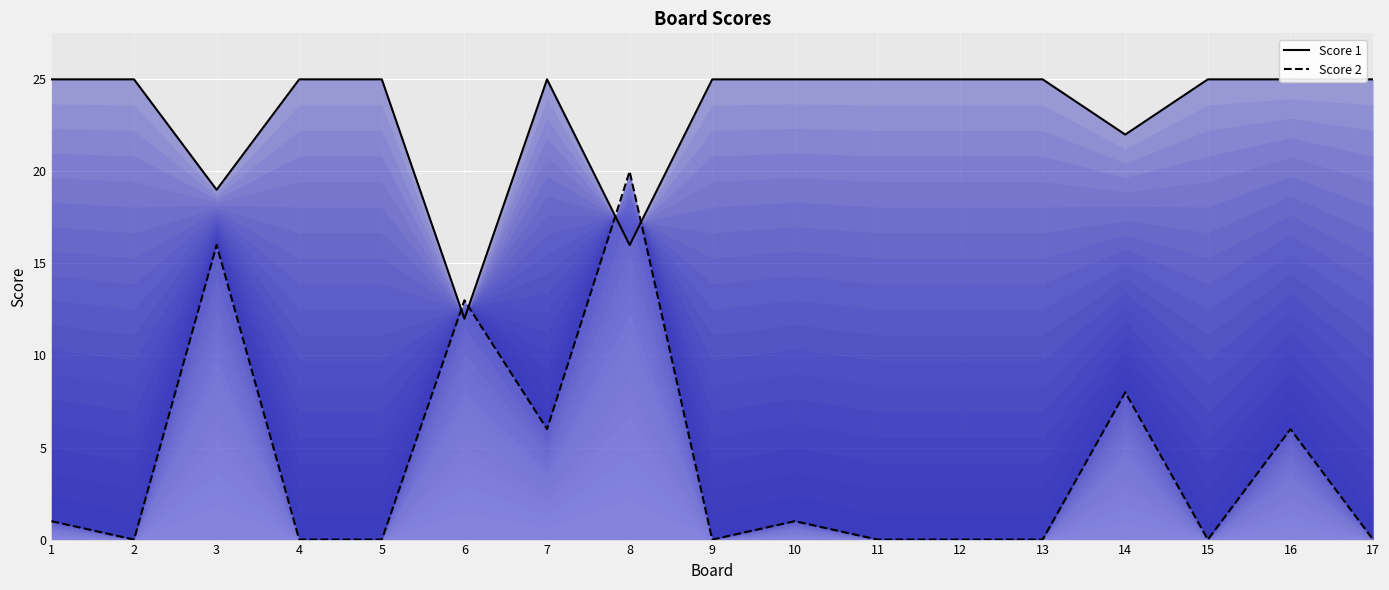

How many lines are shown in the chart?

2